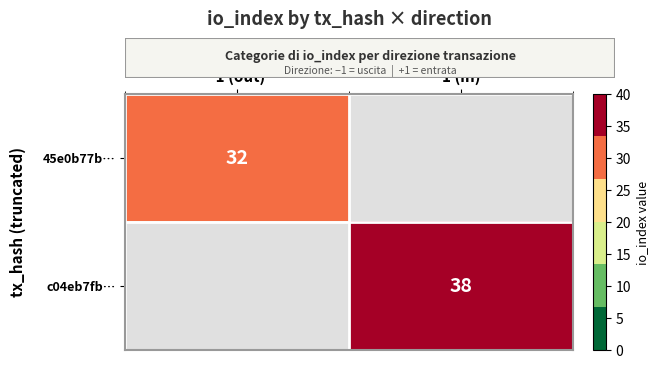

Is it true that c04eb7fb… equals 25 at 1 (in)?

False